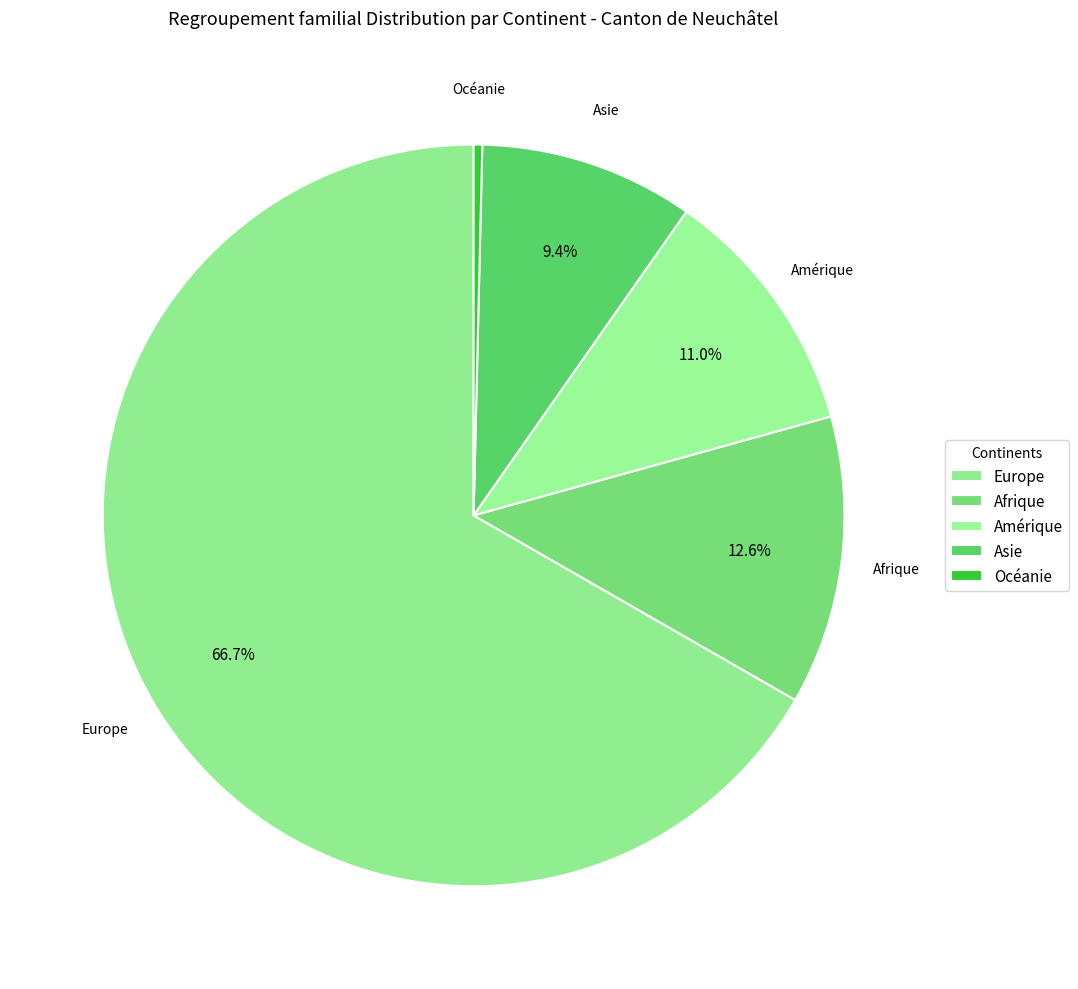

Is it true that Afrique is 27% of the pie?

False